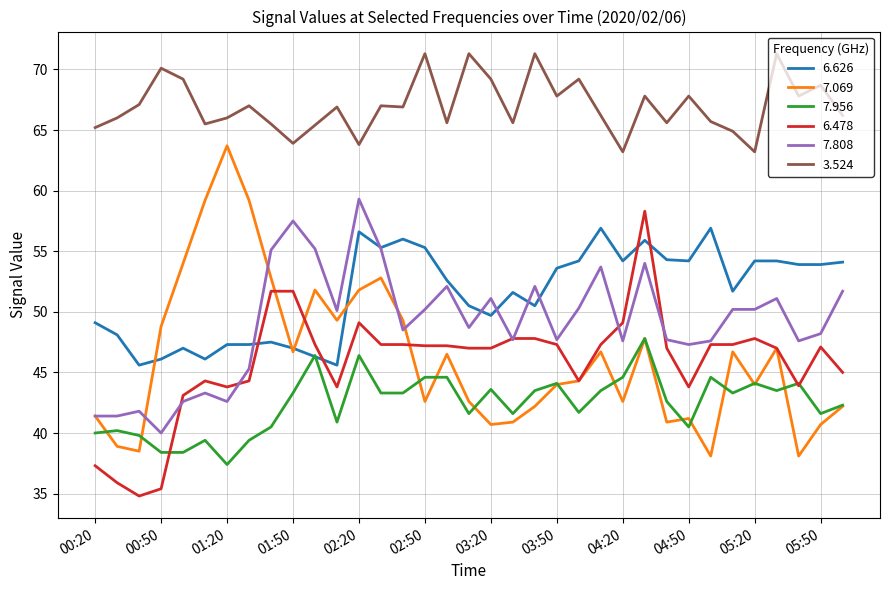

Which series has the largest total across all categories?

3.524